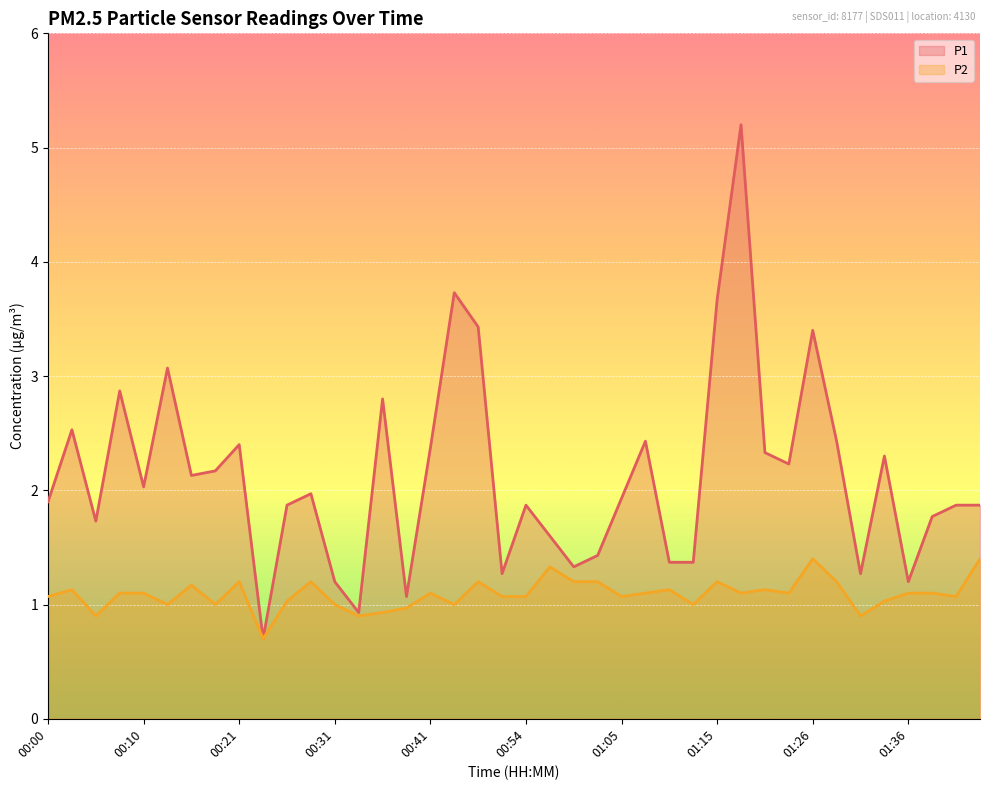

Which series has the widest spread of values?

P1